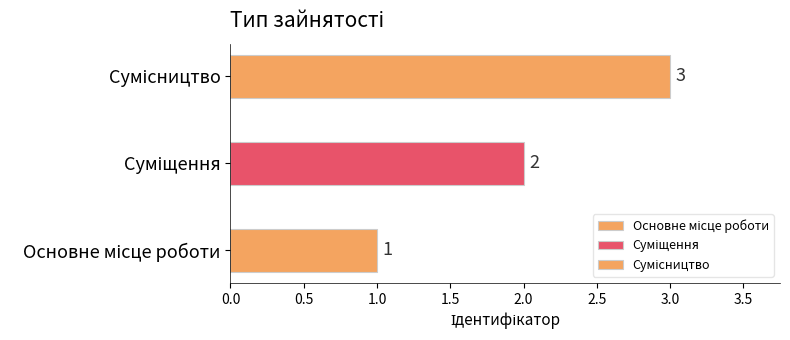

What is the value of the 1st bar from the left?

1